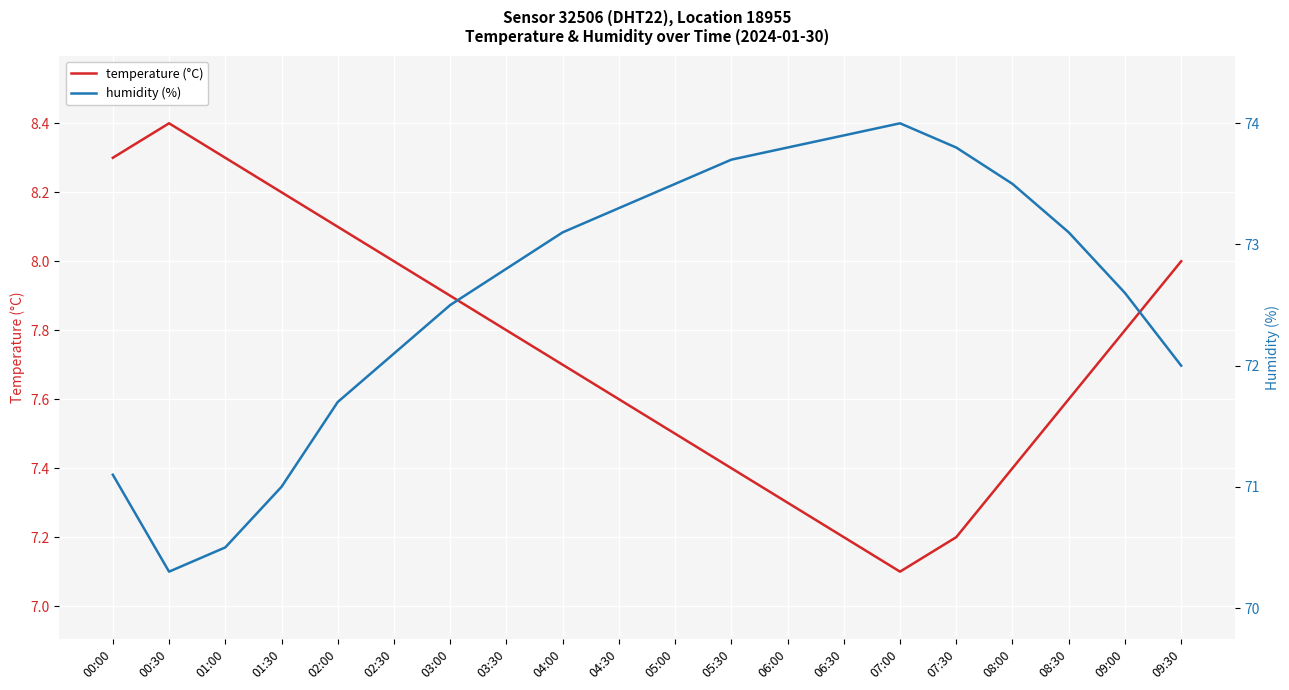

How many lines are shown in the chart?

2